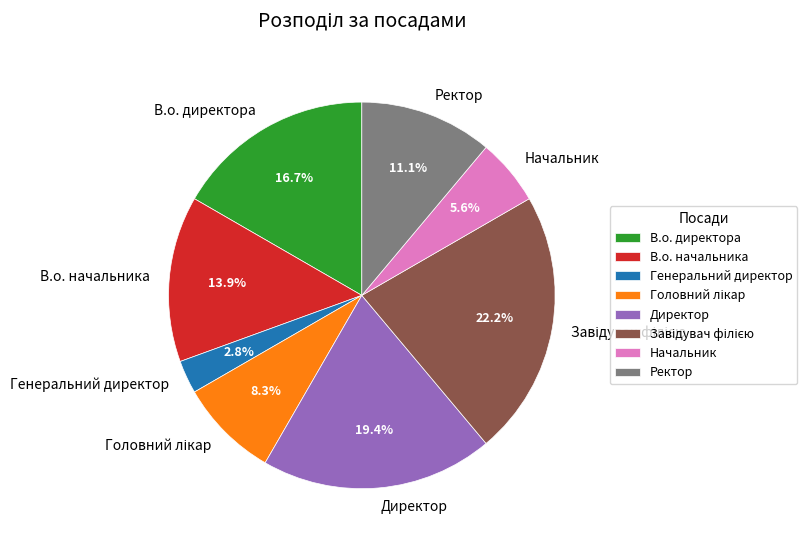

Which has a higher value, Ректор or Генеральний директор?

Ректор